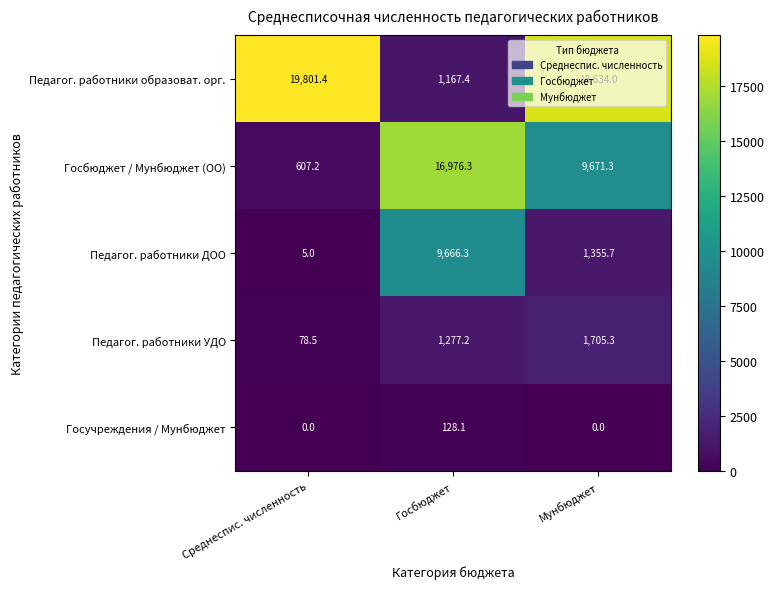

What is the approximate value of Госучреждения / Мунбюджет at Госбюджет?

128.1